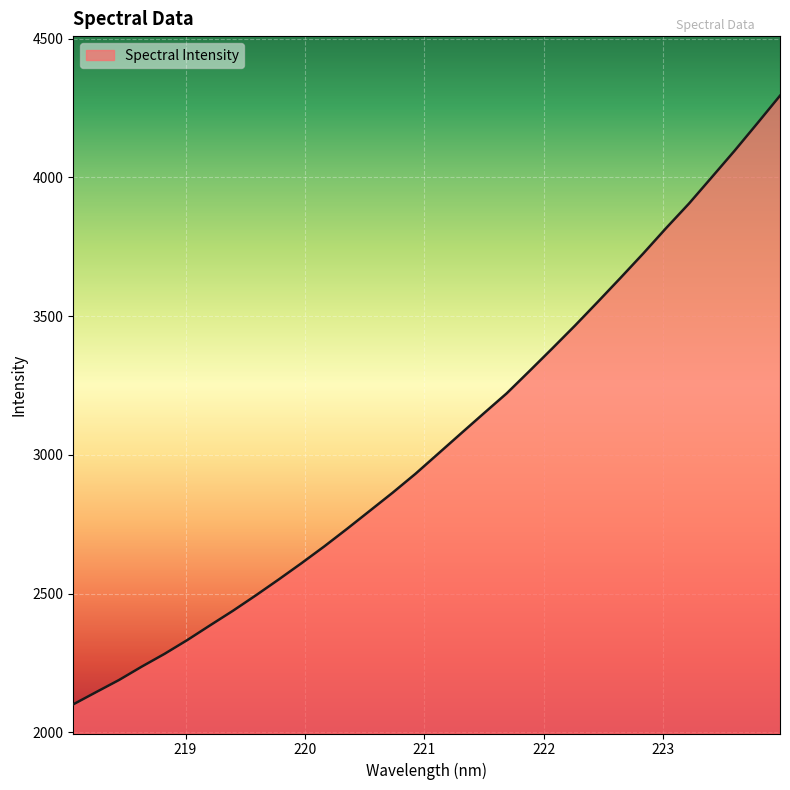

What is the greatest value displayed?

4294.5